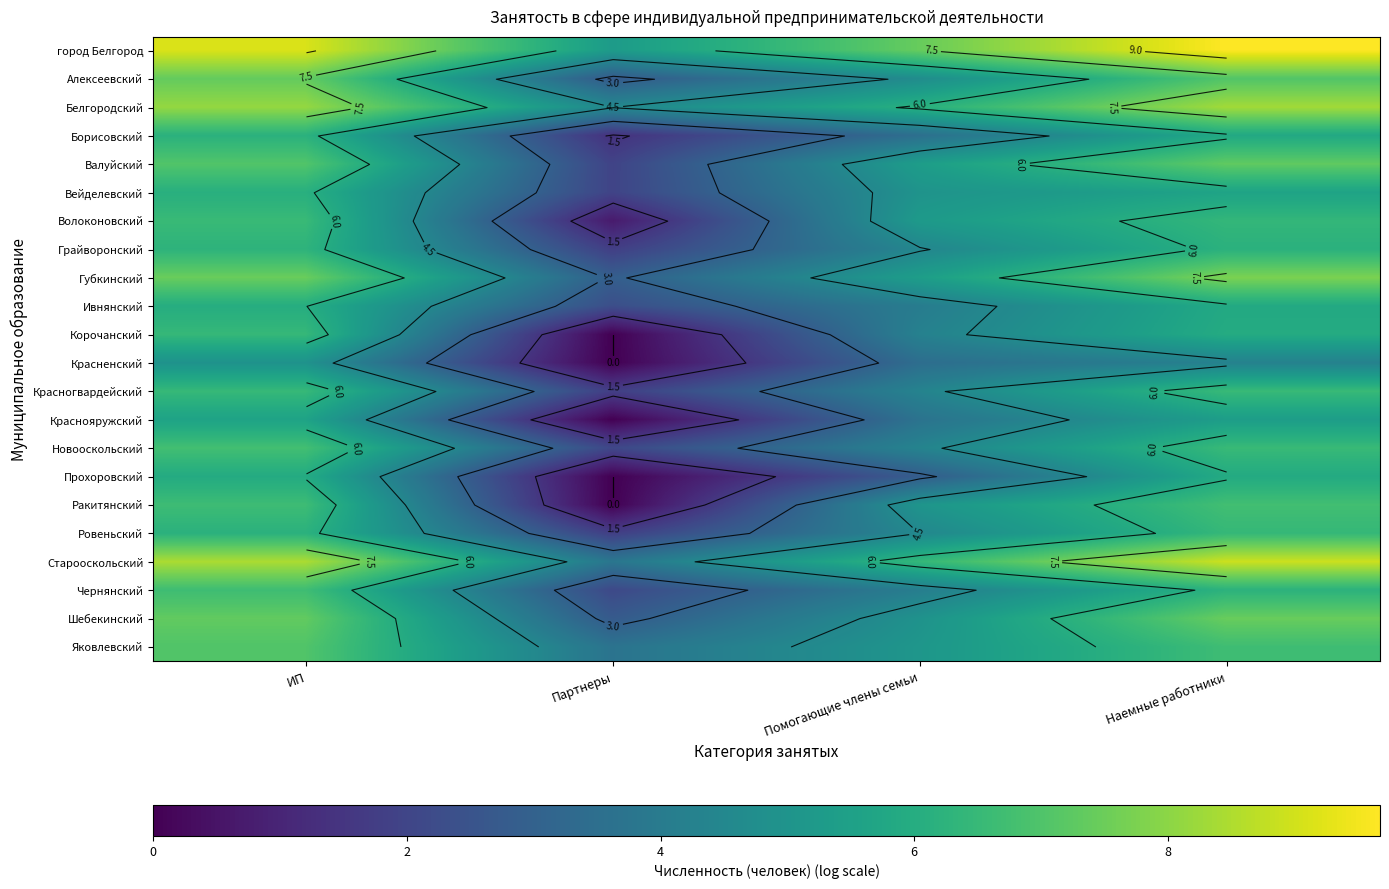

What is the difference between the highest and lowest values at ИП?

4.2